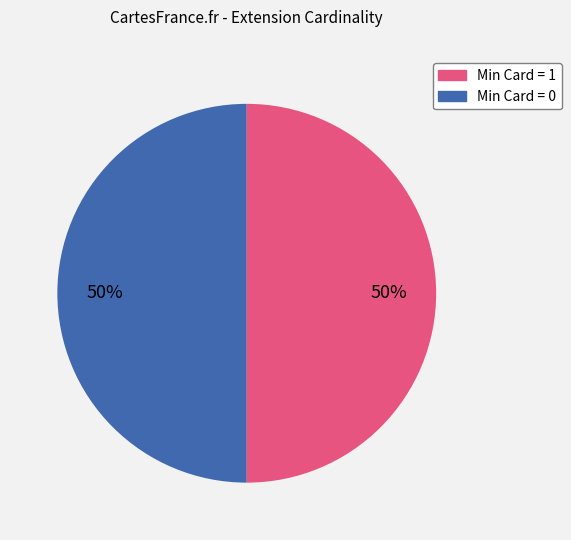

To the nearest percent, what is the average slice percentage?

50%